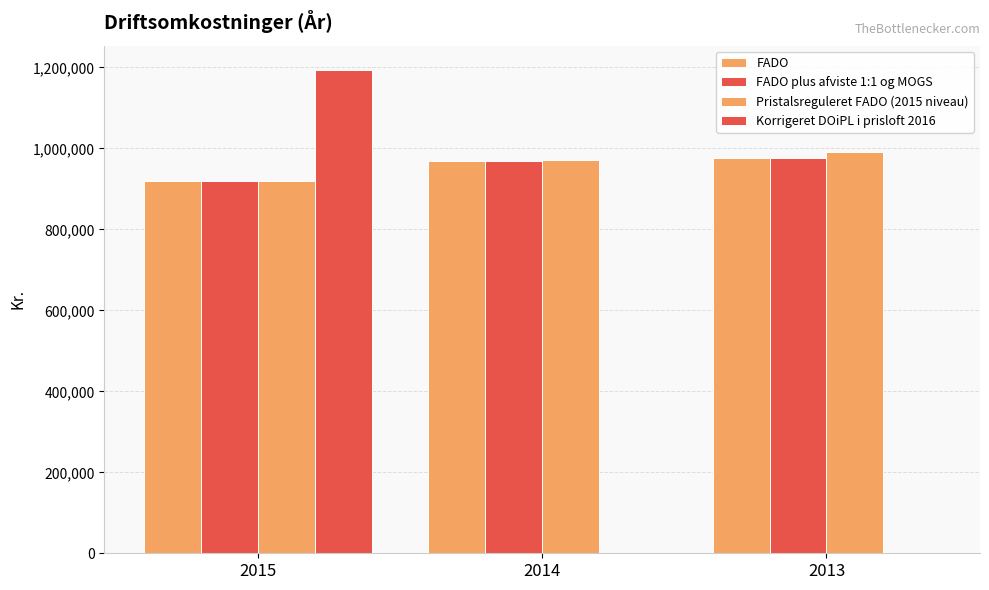

How many data points in Korrigeret DOiPL i prisloft 2016 are above 0?

1